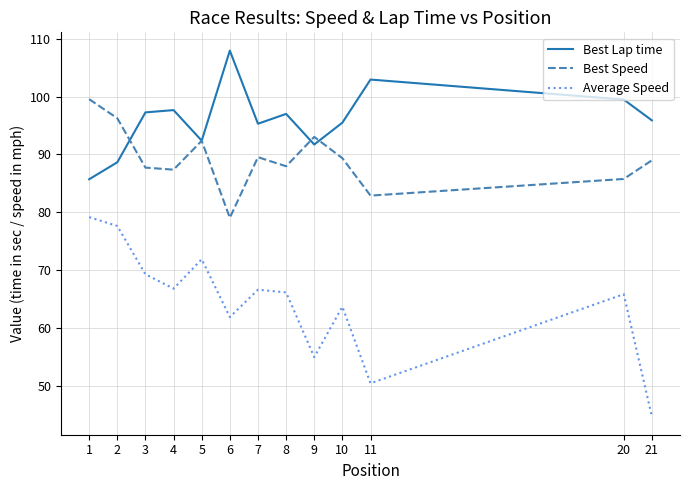

Which series has the largest total across all categories?

Best Lap time